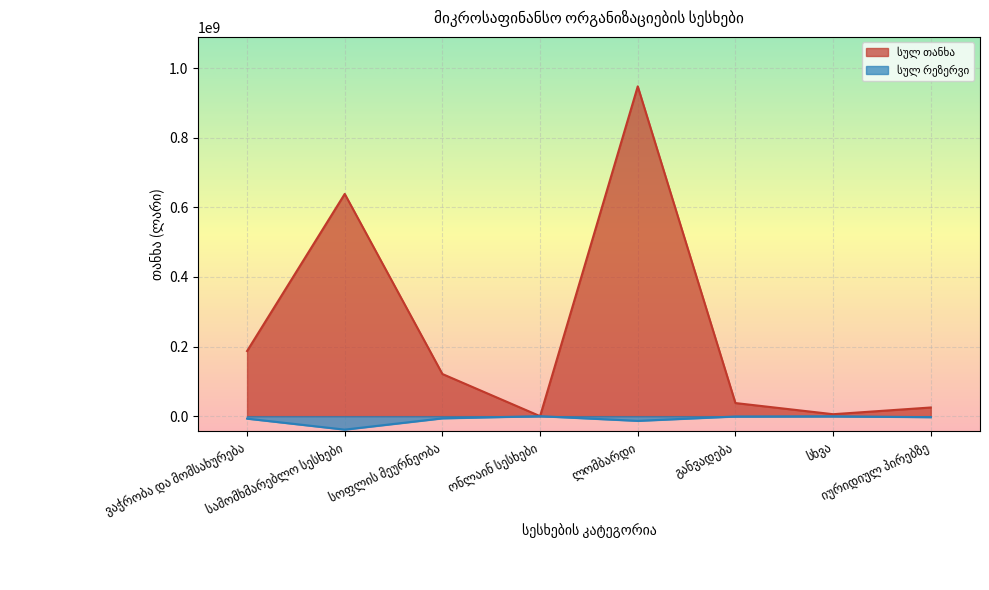

Is it true that სულ თანხა equals 121121399.3 at სოფლის მეურნეობა?

True